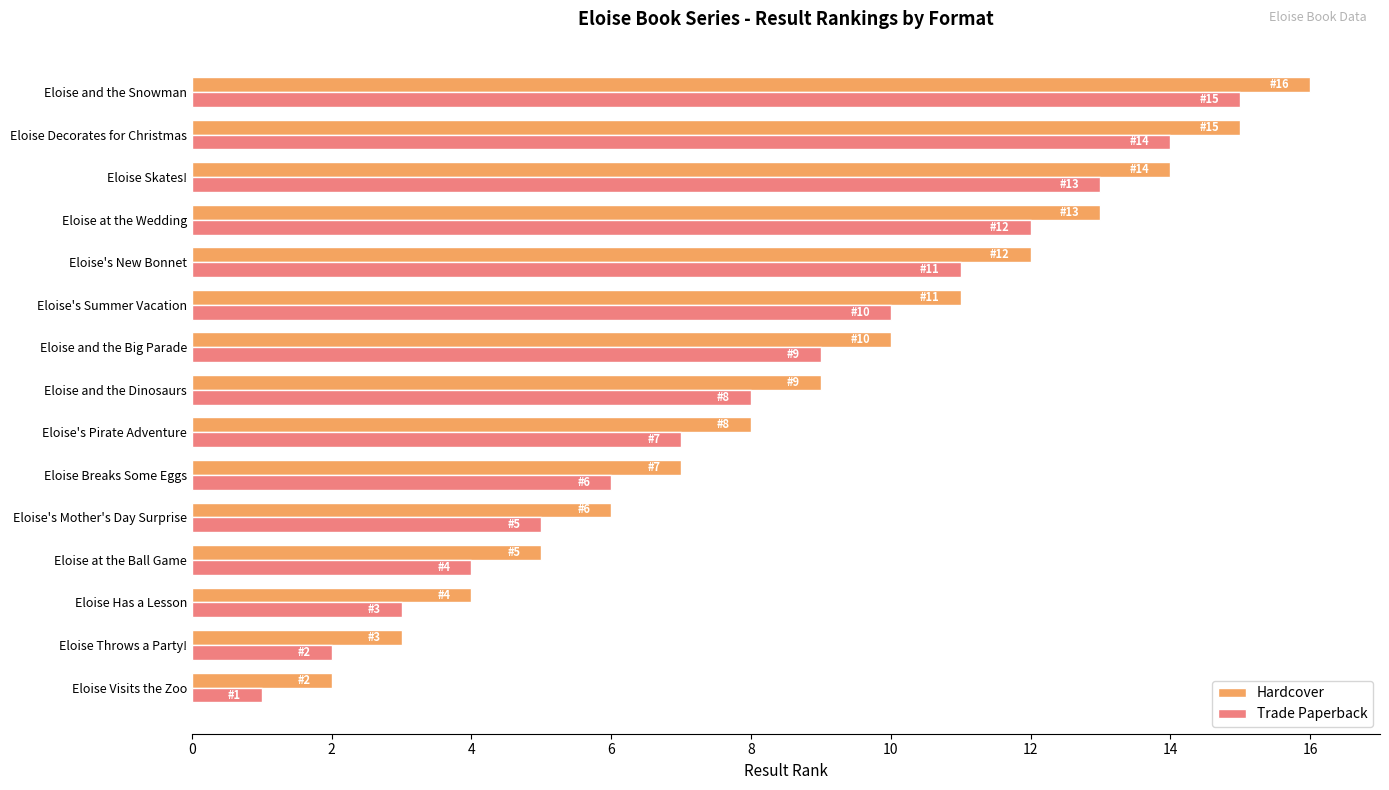

Where is Hardcover nearest to the value 9?

Eloise and the Dinosaurs